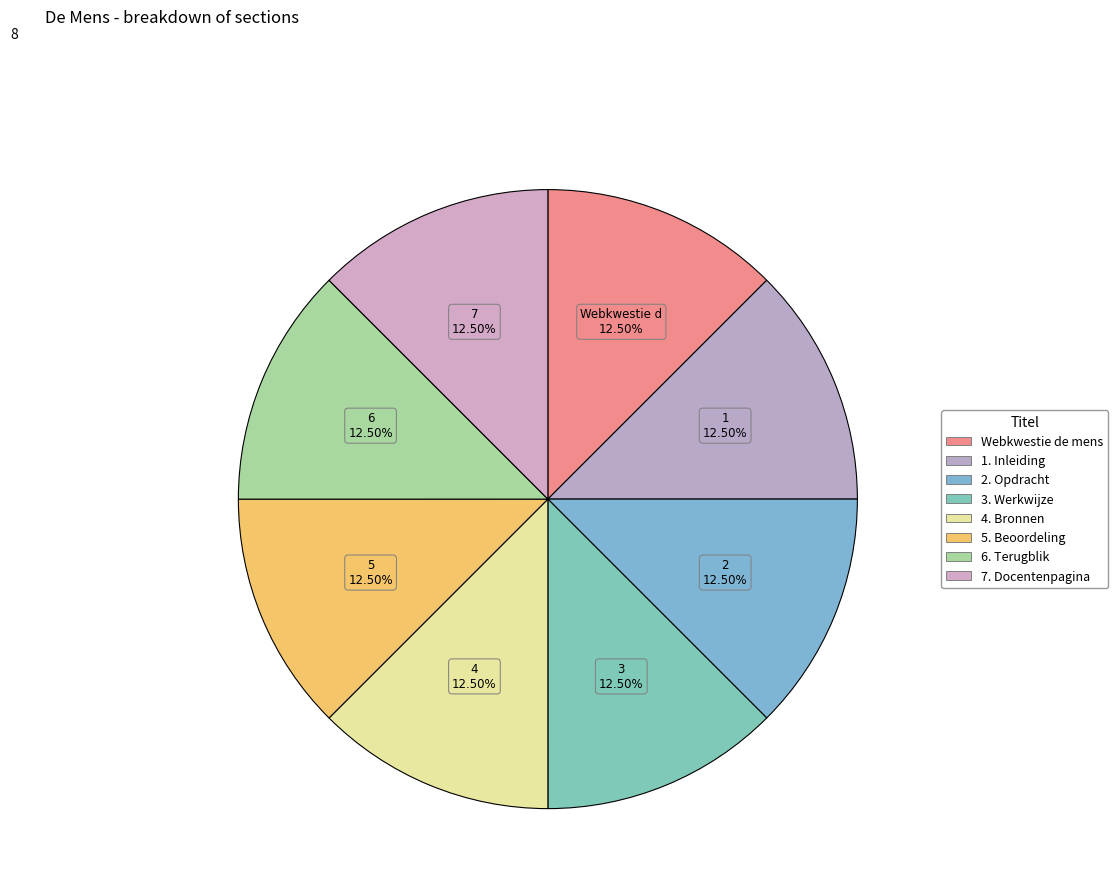

To the nearest percent, what percentage of the pie is 5. Beoordeling?

12%